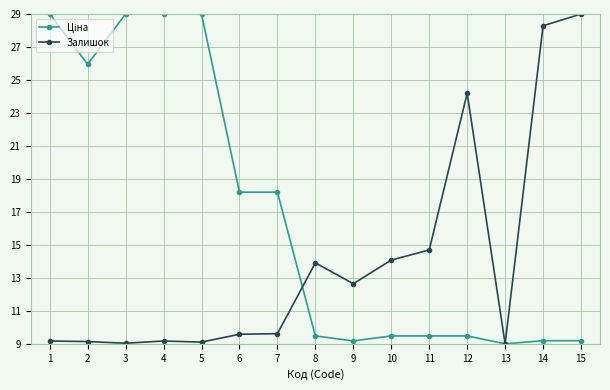

What is the minimum value shown in the chart?

9.0